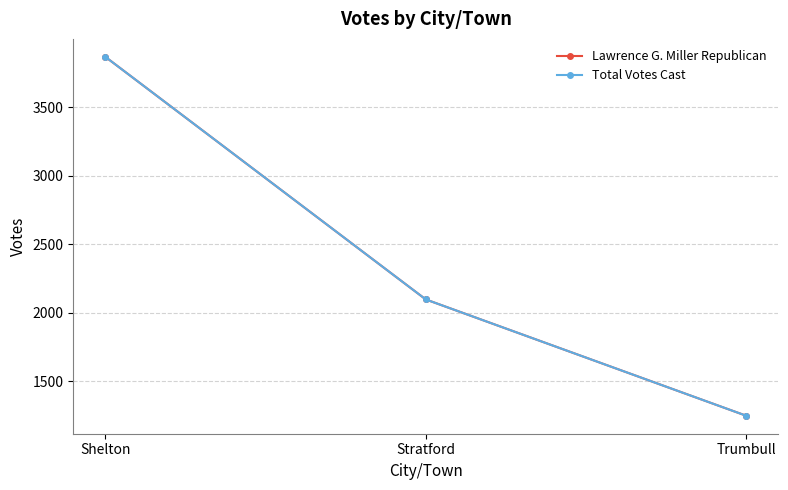

Does the chart have visible grid lines?

Yes